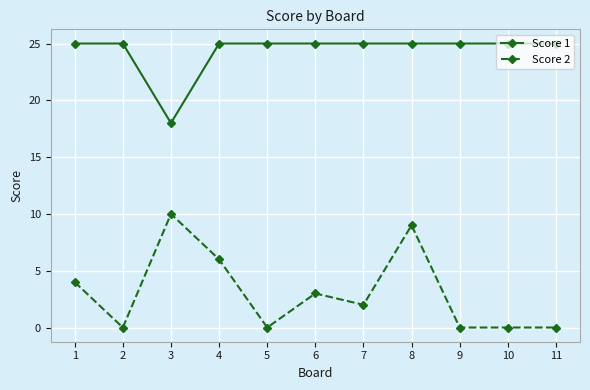

What is the highest value of the Score 1 series?

25